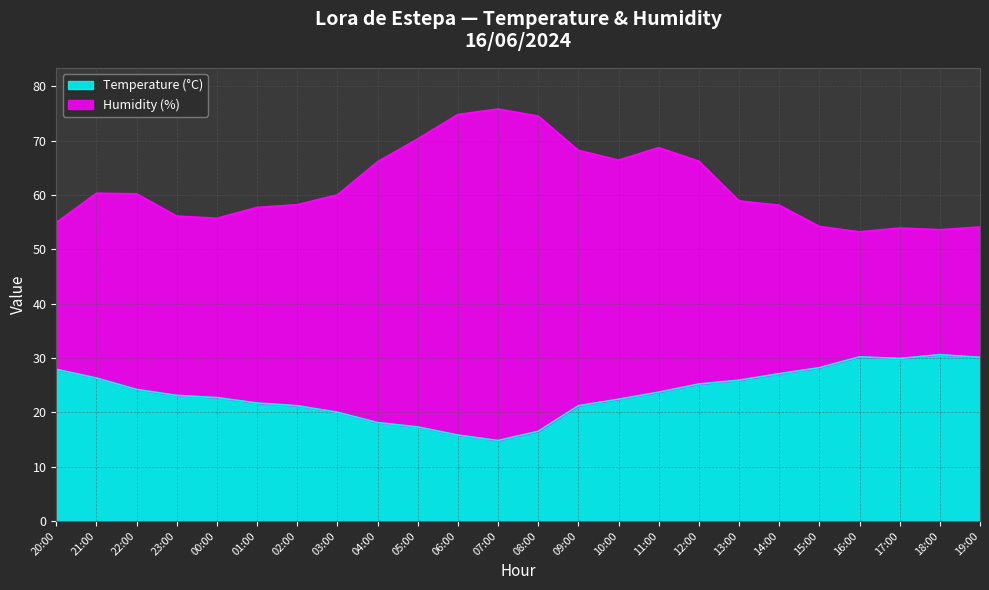

What is the difference between the second highest and second lowest values?

14.4